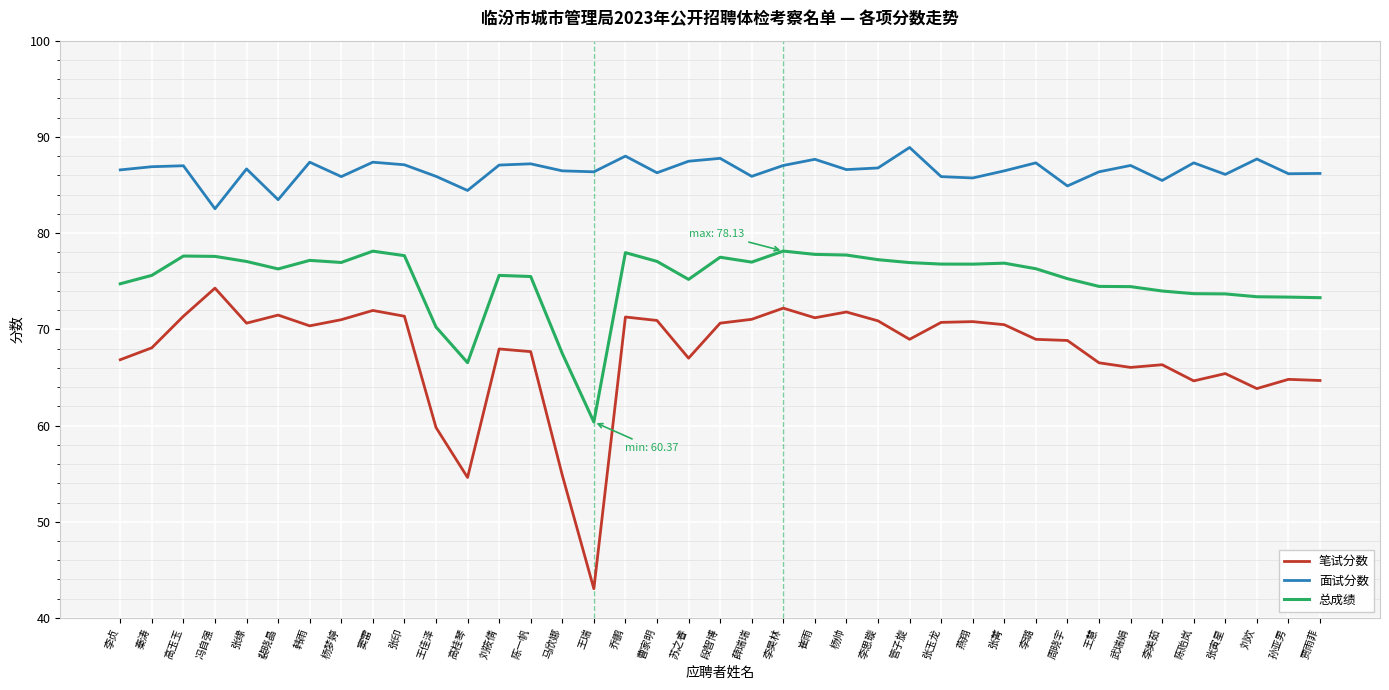

What position from the right is 王慧?

8